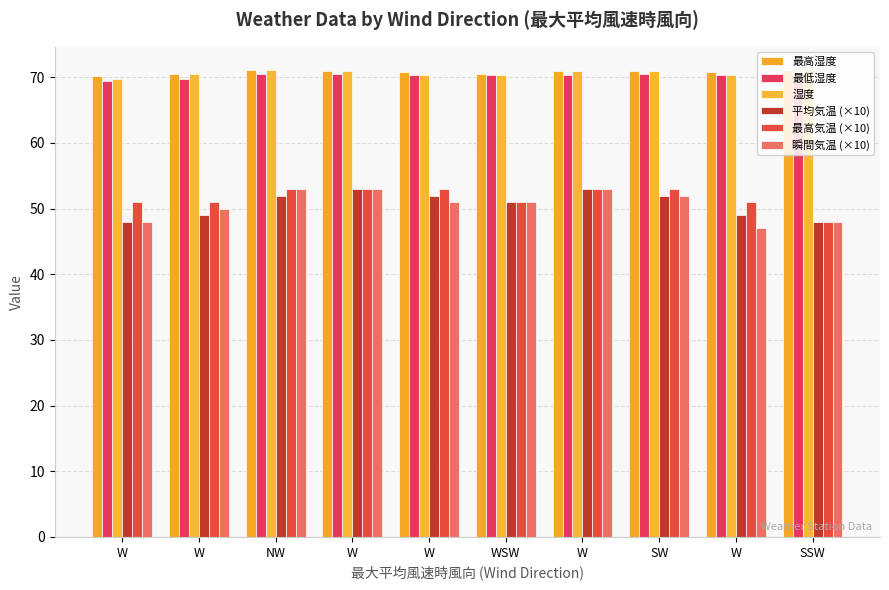

What value does the 最高湿度 series have at W?

70.9